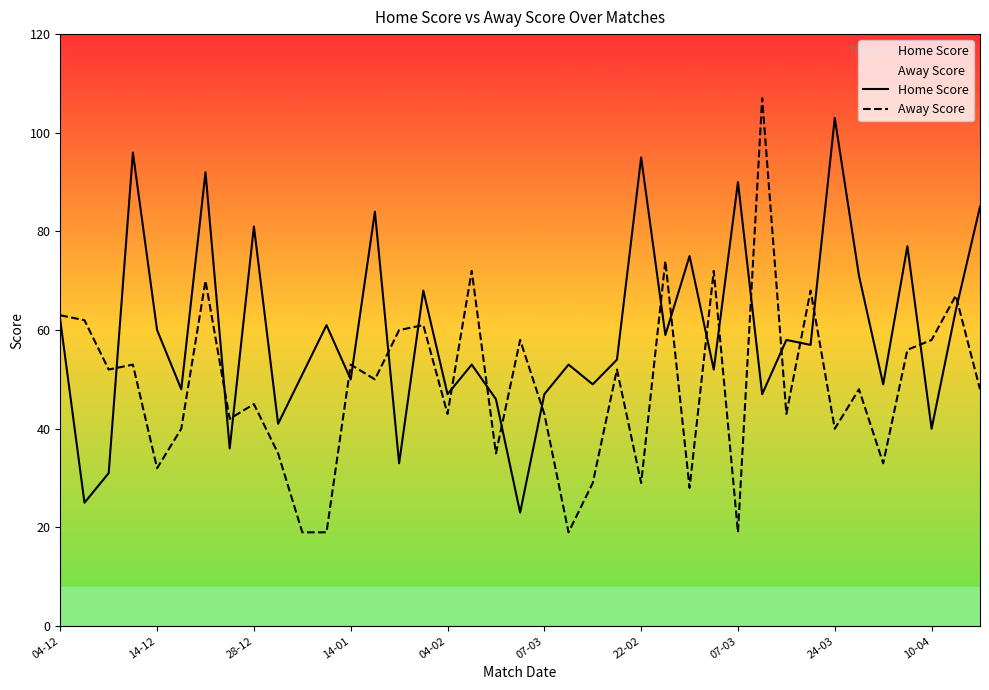

What is the difference between the second highest and minimum values in the Home Score series?

73